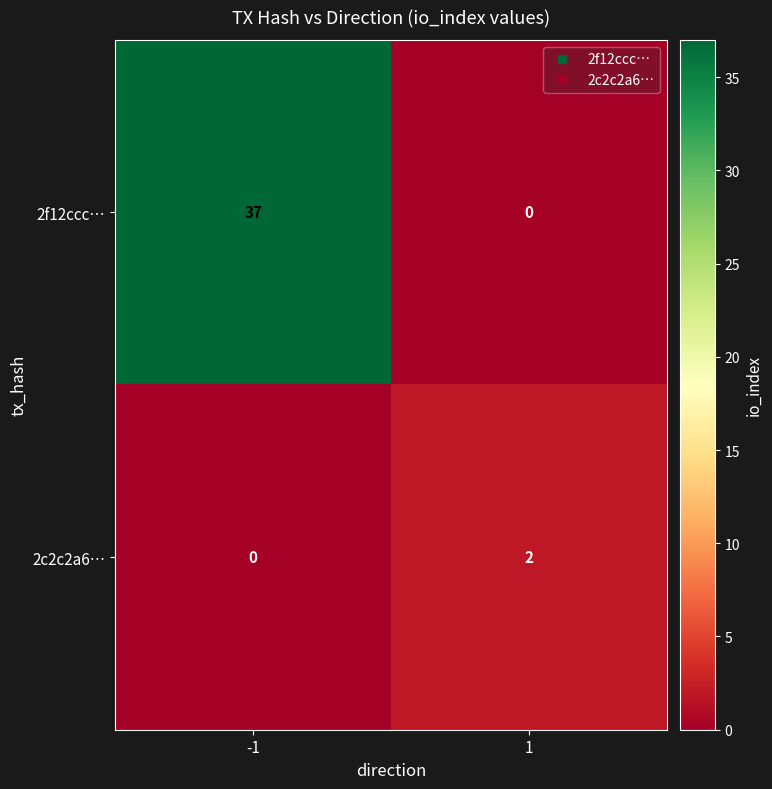

Which series has the largest total across all categories?

2f12ccc…